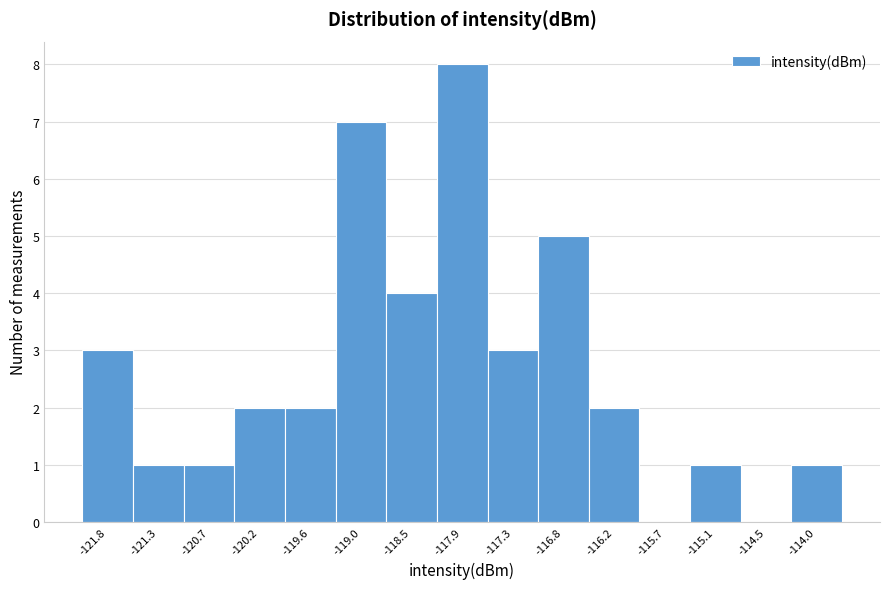

Reading left to right, what are all the values shown in this chart?

-121.8=3	-121.3=1	-120.7=1	-120.2=2	-119.6=2	-119.0=7	-118.5=4	-117.9=8	-117.3=3	-116.8=5	-116.2=2	-115.7=0	-115.1=1	-114.5=0	-114.0=1